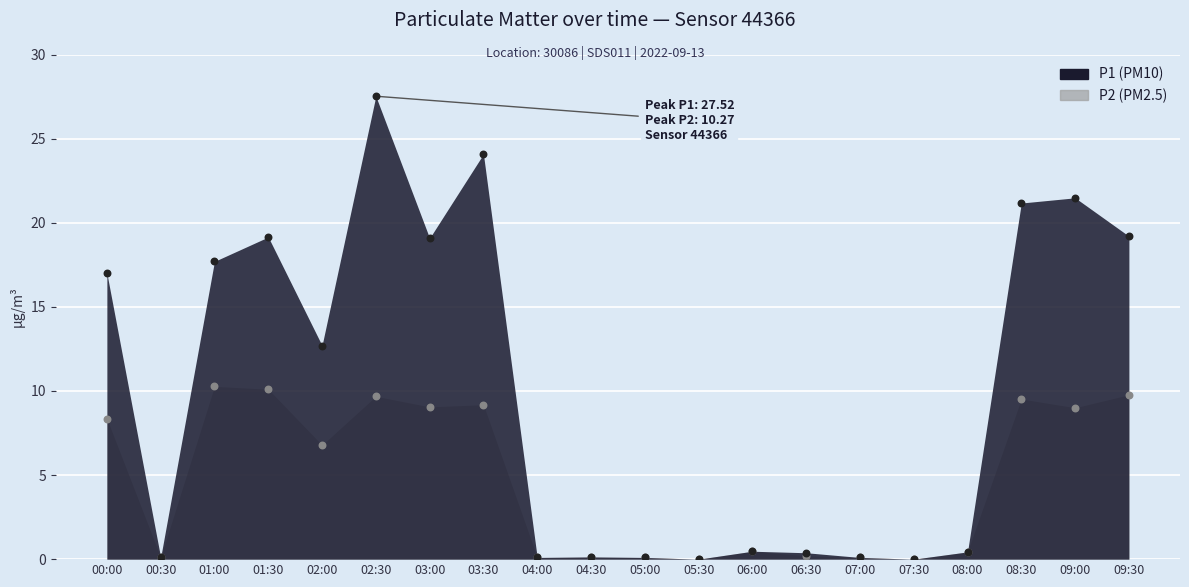

Which series reaches the minimum Y coordinate?

P1